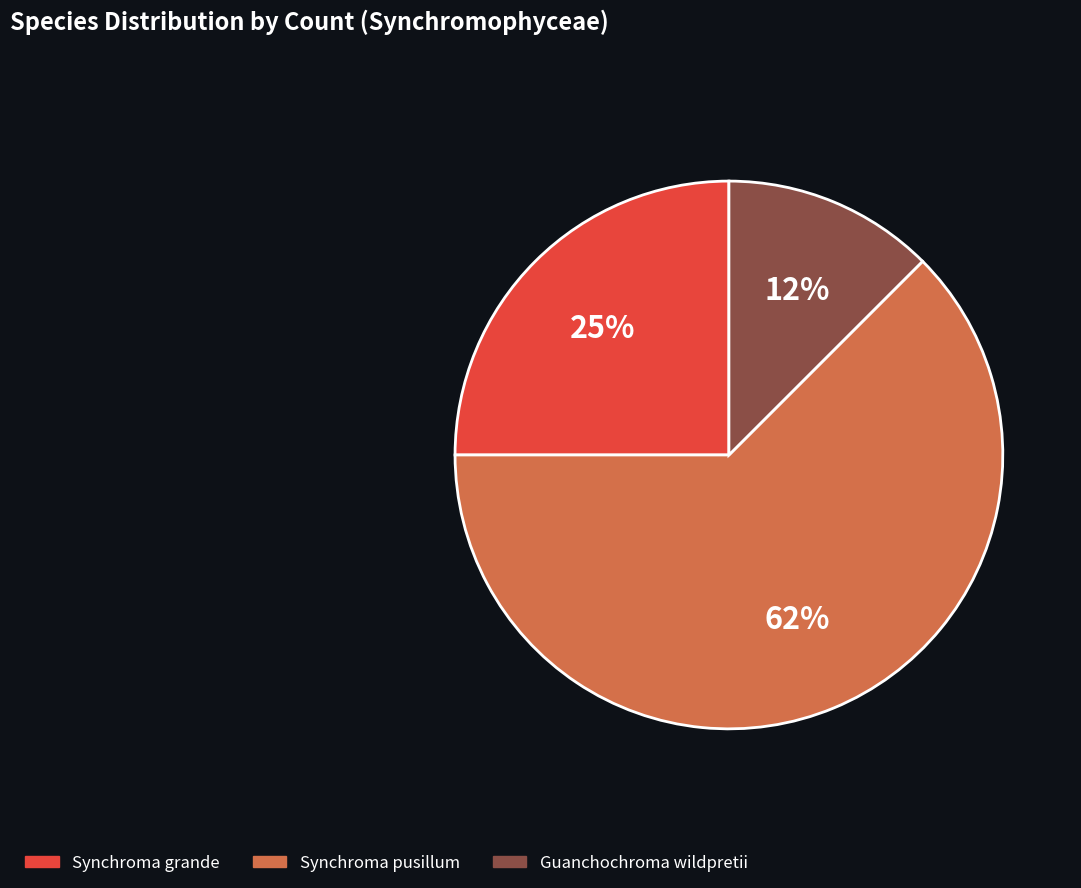

To the nearest percent, what is the average slice percentage?

33%